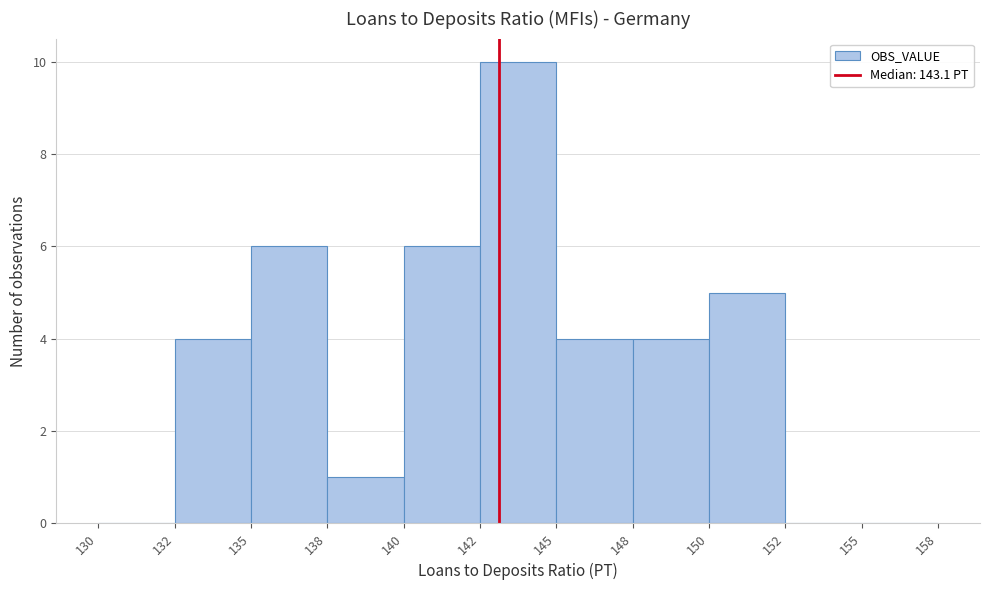

Reading right to left, list all the values displayed in this chart.

155=0	152=0	150=5	148=4	145=4	142=10	140=6	138=1	135=6	132=4	130=0